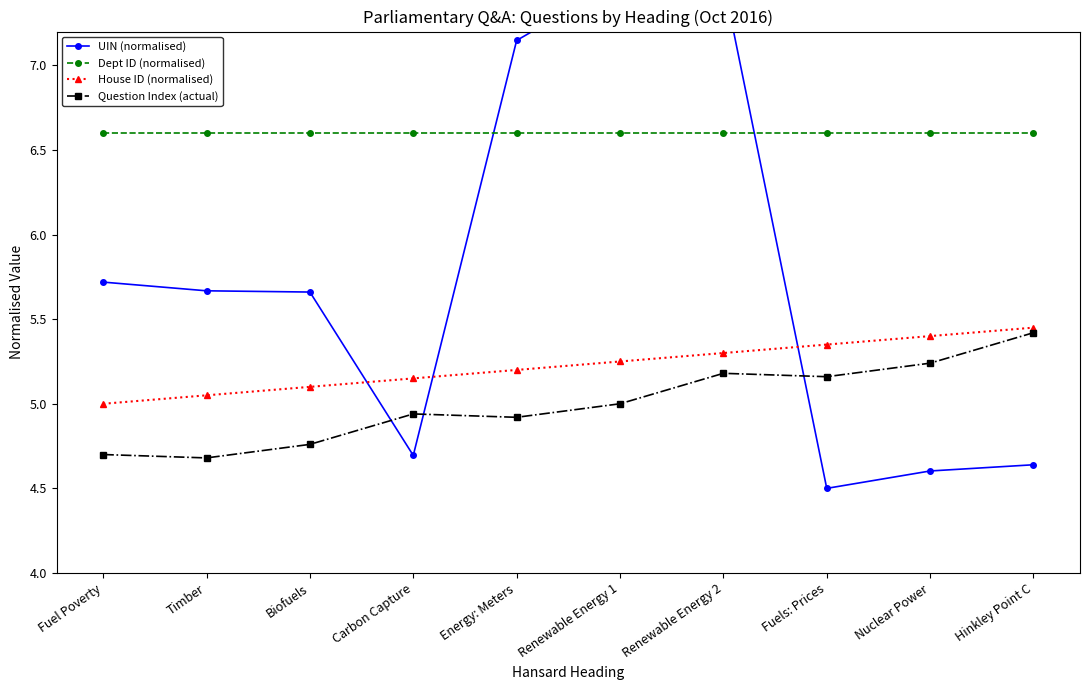

What is the spread (max minus min) of values at Nuclear Power?

2.0